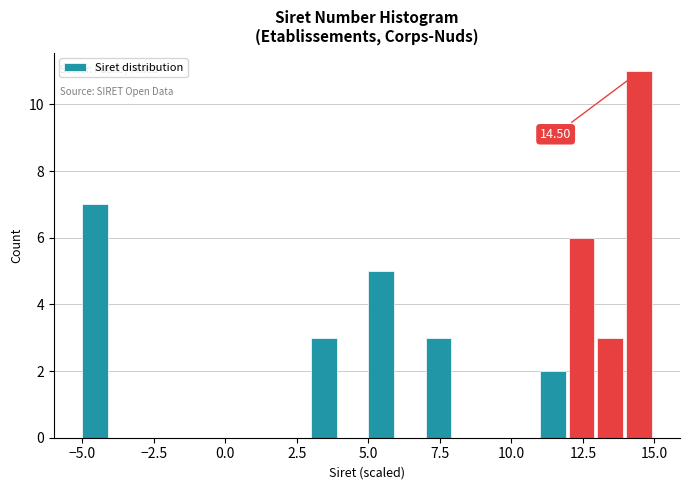

Read against the x-axis, roughly where is the centre of the tallest bar?

14.5